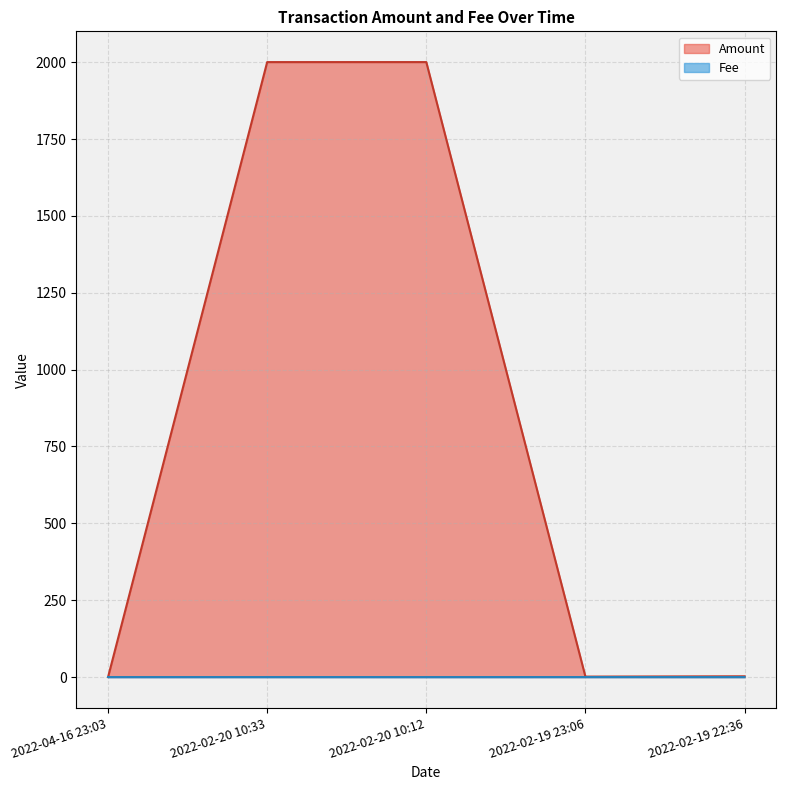

The Amount series shows 2.1 at 2022-02-19 23:06. True or false?

False